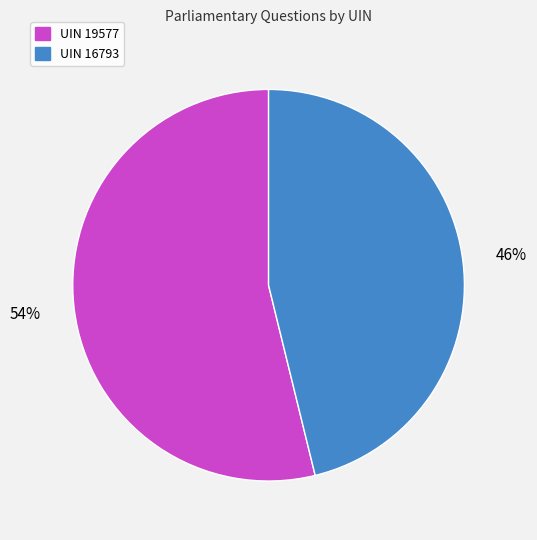

Does any single category account for the majority?

Yes